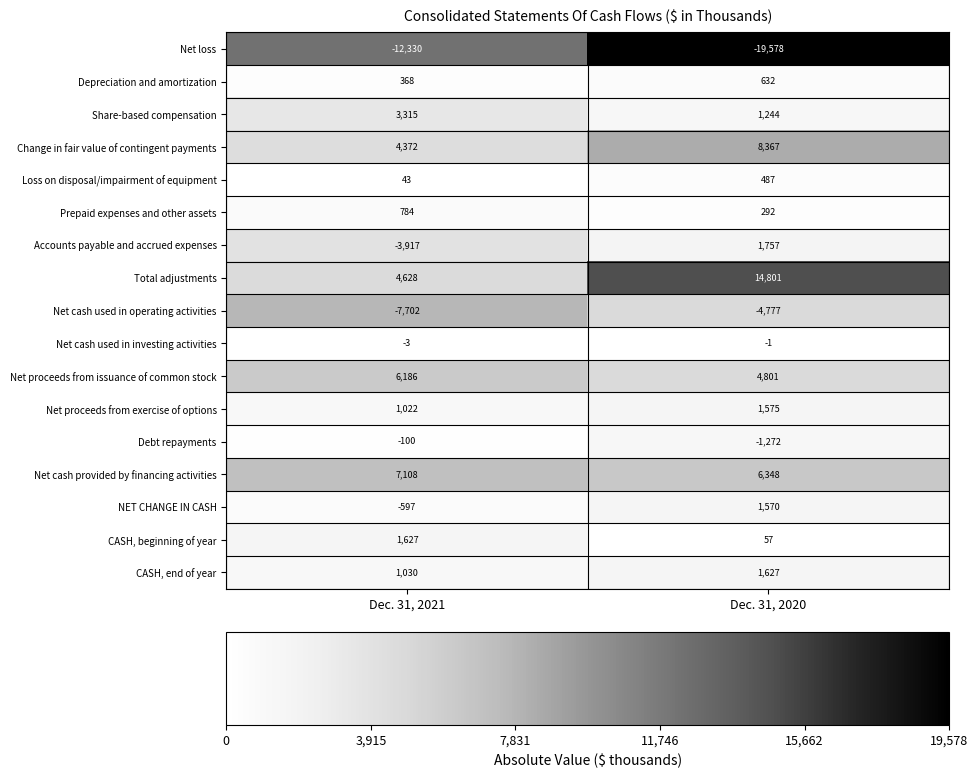

What is the spread (max minus min) of values at Dec. 31, 2020?

34379